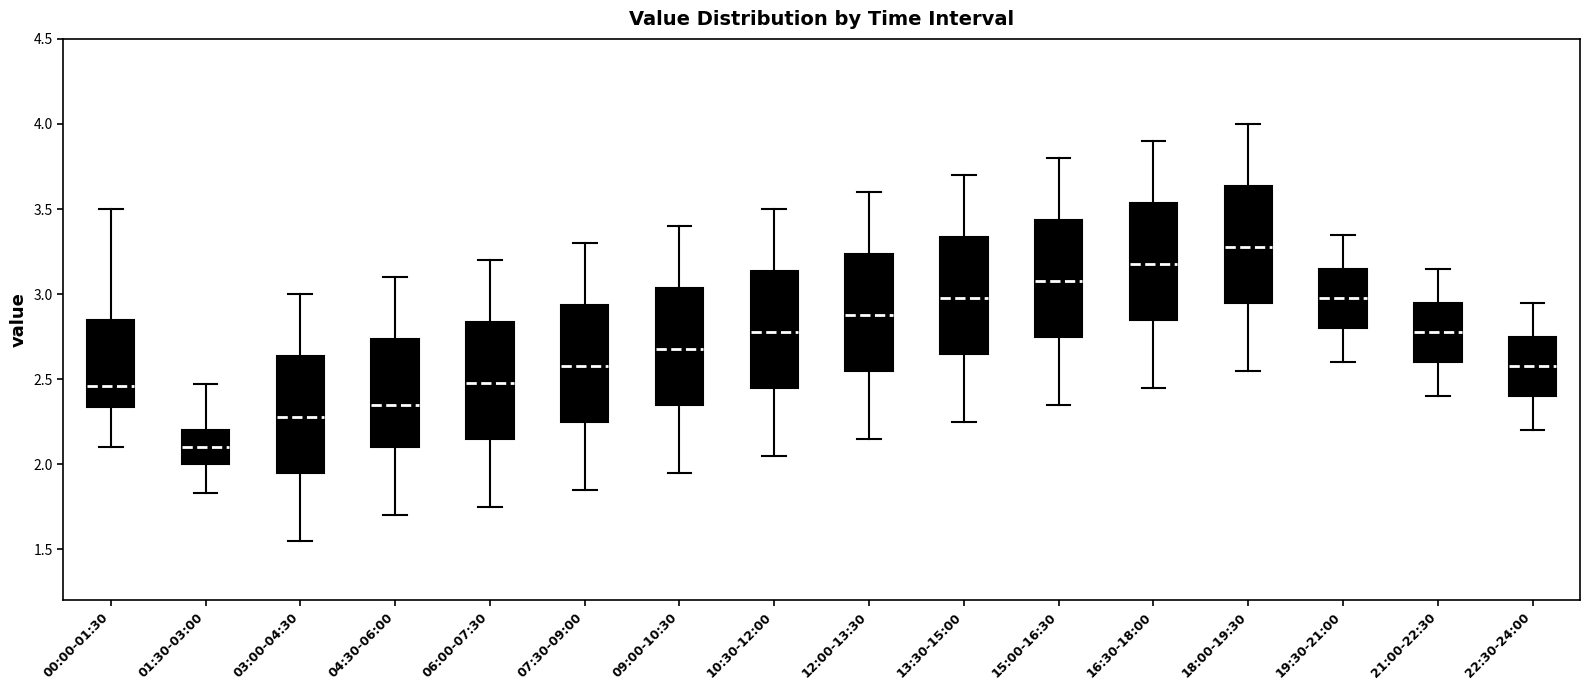

Reading left to right, read every box against the y-axis: the position of its median line, the range the box covers, and the ends of its whiskers. The values are not printed on the chart, so give them approximately, as read against the axis.

00:00-01:30: median 2.45, box 2.35 to 2.85, whiskers 2.10 to 3.50
01:30-03:00: median 2.10, box 2.00 to 2.20, whiskers 1.85 to 2.45
03:00-04:30: median 2.30, box 1.95 to 2.65, whiskers 1.55 to 3.00
04:30-06:00: median 2.35, box 2.10 to 2.75, whiskers 1.70 to 3.10
06:00-07:30: median 2.50, box 2.15 to 2.85, whiskers 1.75 to 3.20
07:30-09:00: median 2.60, box 2.25 to 2.95, whiskers 1.85 to 3.30
09:00-10:30: median 2.70, box 2.35 to 3.05, whiskers 1.95 to 3.40
10:30-12:00: median 2.80, box 2.45 to 3.15, whiskers 2.05 to 3.50
12:00-13:30: median 2.90, box 2.55 to 3.25, whiskers 2.15 to 3.60
13:30-15:00: median 3.00, box 2.65 to 3.35, whiskers 2.25 to 3.70
15:00-16:30: median 3.10, box 2.75 to 3.45, whiskers 2.35 to 3.80
16:30-18:00: median 3.20, box 2.85 to 3.55, whiskers 2.45 to 3.90
18:00-19:30: median 3.30, box 2.95 to 3.65, whiskers 2.55 to 4.00
19:30-21:00: median 3.00, box 2.80 to 3.15, whiskers 2.60 to 3.35
21:00-22:30: median 2.80, box 2.60 to 2.95, whiskers 2.40 to 3.15
22:30-24:00: median 2.60, box 2.40 to 2.75, whiskers 2.20 to 2.95